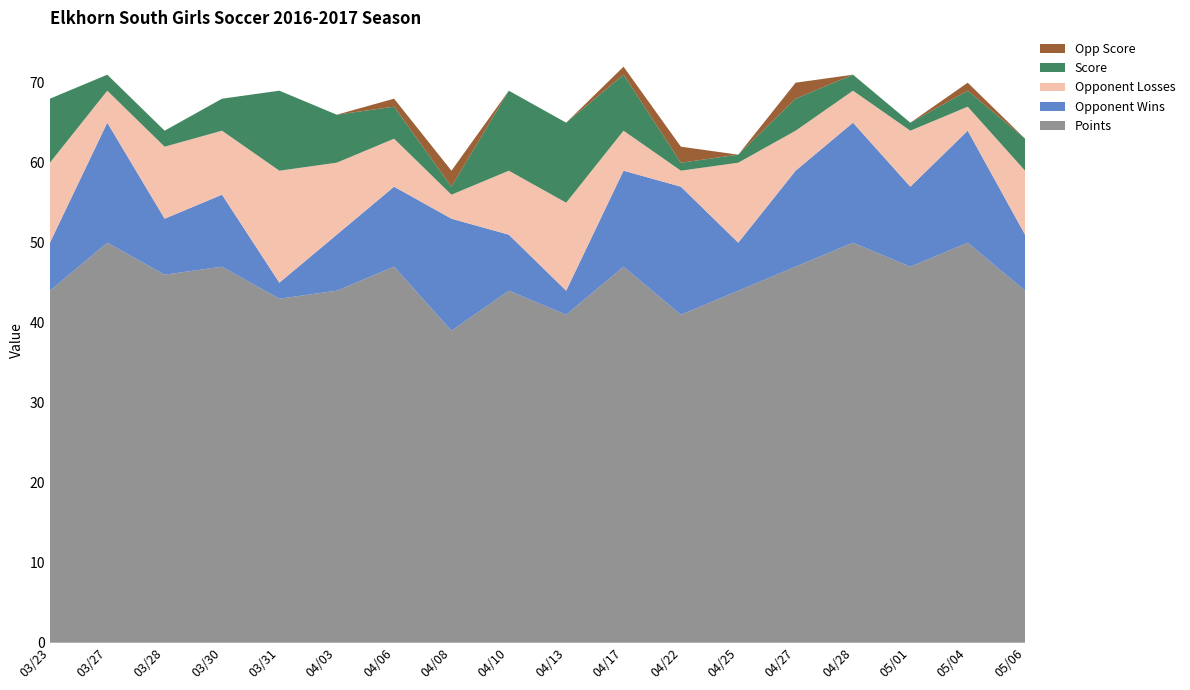

Reading left to right, list all the values displayed in this chart.

Points: 03/23=44	03/27=50	03/28=46	03/30=47	03/31=43	04/03=44	04/06=47	04/08=39	04/10=44	04/13=41	04/17=47	04/22=41	04/25=44	04/27=47	04/28=50	05/01=47	05/04=50	05/06=44
Opponent Wins: 03/23=6	03/27=15	03/28=7	03/30=9	03/31=2	04/03=7	04/06=10	04/08=14	04/10=7	04/13=3	04/17=12	04/22=16	04/25=6	04/27=12	04/28=15	05/01=10	05/04=14	05/06=7
Opponent Losses: 03/23=10	03/27=4	03/28=9	03/30=8	03/31=14	04/03=9	04/06=6	04/08=3	04/10=8	04/13=11	04/17=5	04/22=2	04/25=10	04/27=5	04/28=4	05/01=7	05/04=3	05/06=8
Score: 03/23=8	03/27=2	03/28=2	03/30=4	03/31=10	04/03=6	04/06=4	04/08=1	04/10=10	04/13=10	04/17=7	04/22=1	04/25=1	04/27=4	04/28=2	05/01=1	05/04=2	05/06=4
Opp Score: 03/23=0	03/27=0	03/28=0	03/30=0	03/31=0	04/03=0	04/06=1	04/08=2	04/10=0	04/13=0	04/17=1	04/22=2	04/25=0	04/27=2	04/28=0	05/01=0	05/04=1	05/06=0